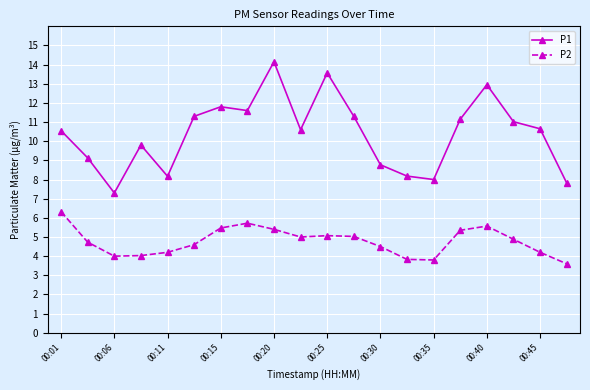

What is the sum of all P1 values?

207.8